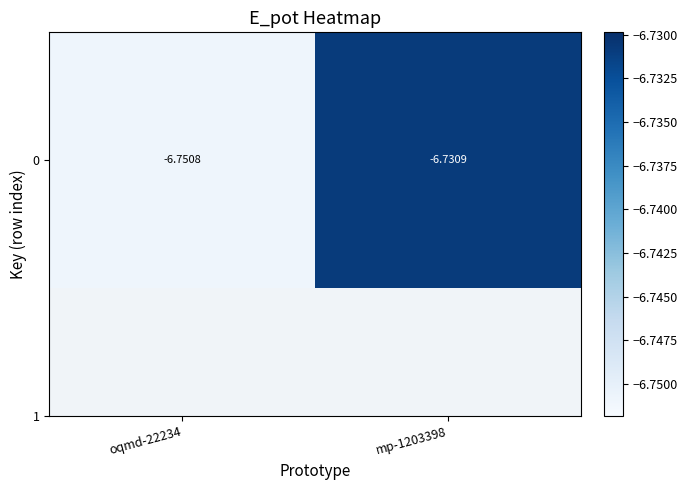

List the labels in order of value, smallest first.

oqmd-22234, mp-1203398